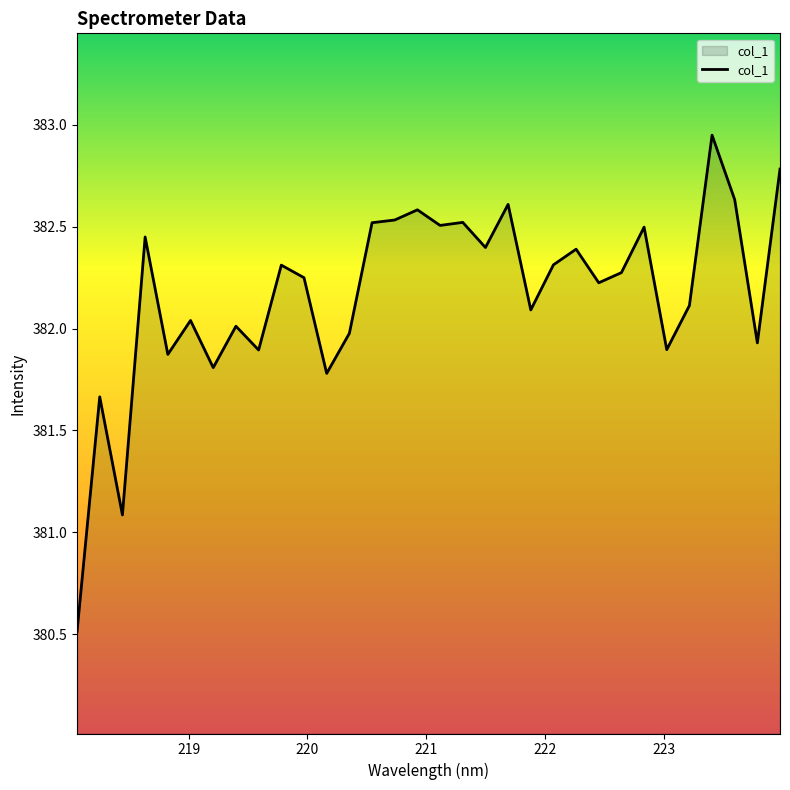

What is the minimum value shown in the chart?

380.5